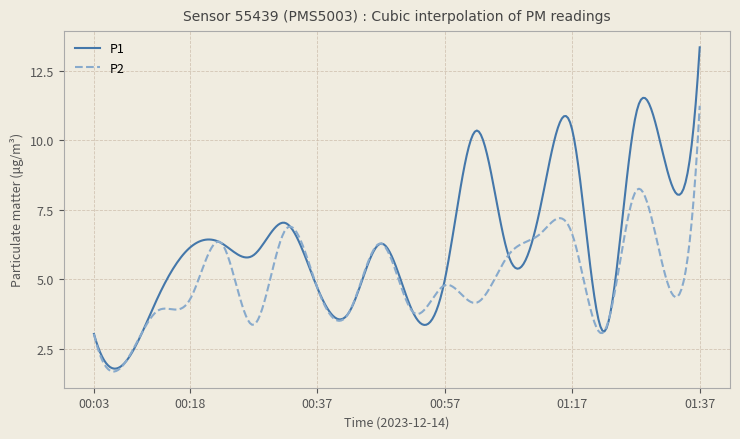

What is the average value of the P2 series?

5.0